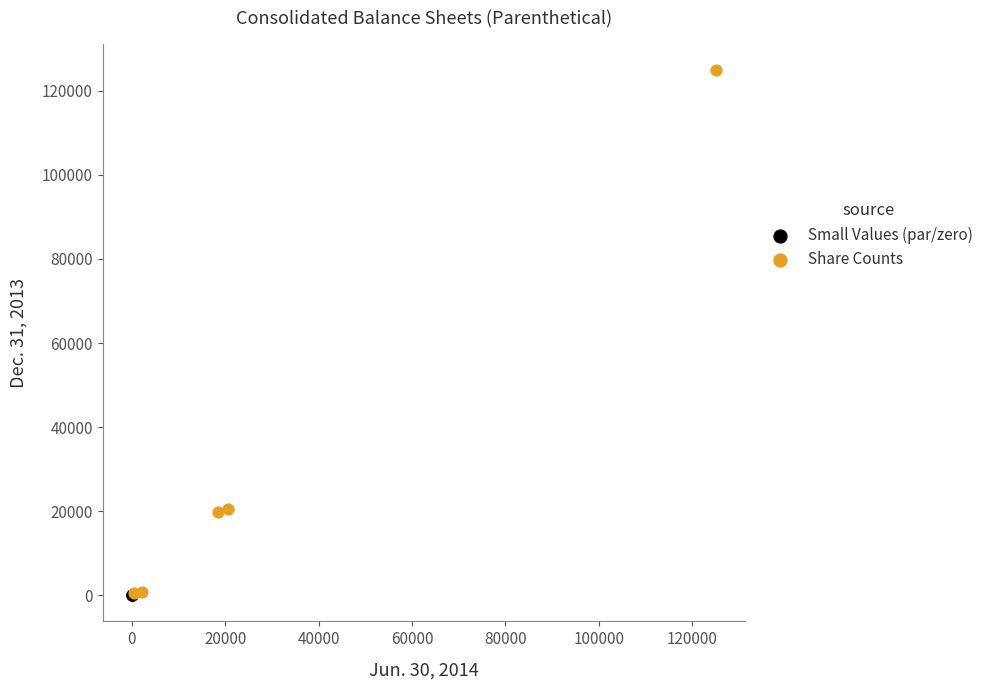

Which series has the widest spread of Y values?

Share Counts